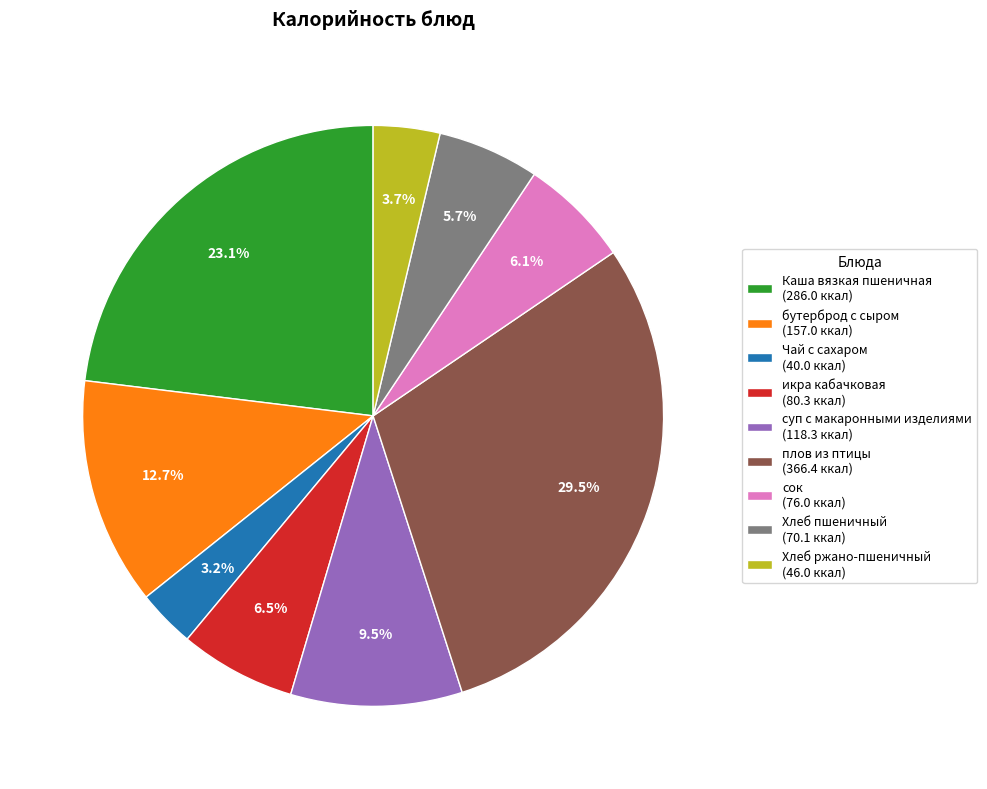

Does any single category account for the majority?

No